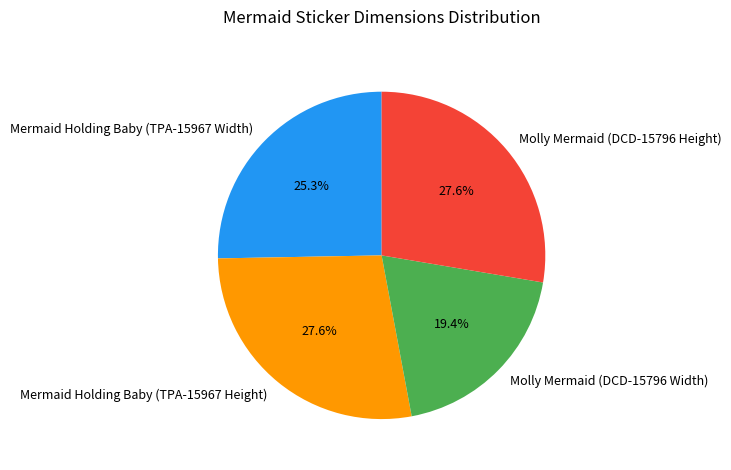

What is the smallest slice in the pie chart?

Molly Mermaid (DCD-15796 Width)